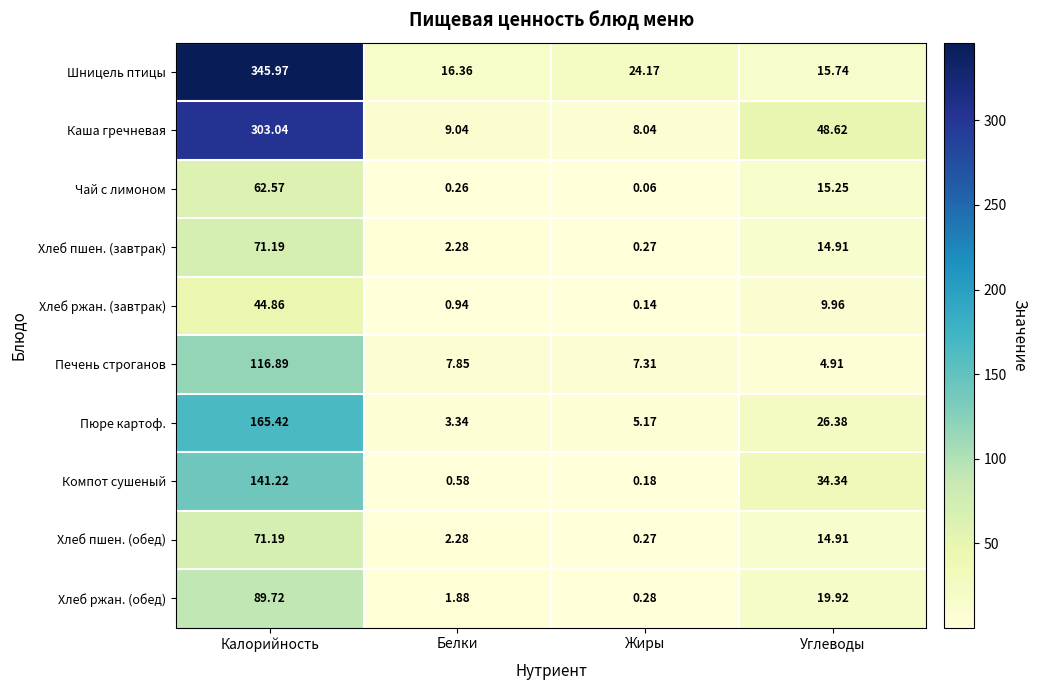

What is the total value across all series at Белки?

44.8